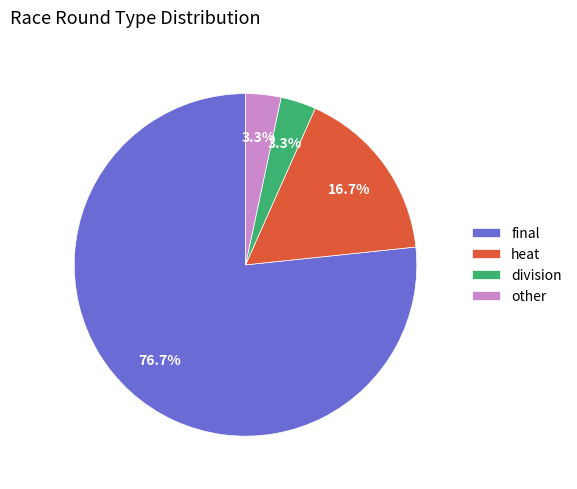

What is the largest slice in the pie chart?

final